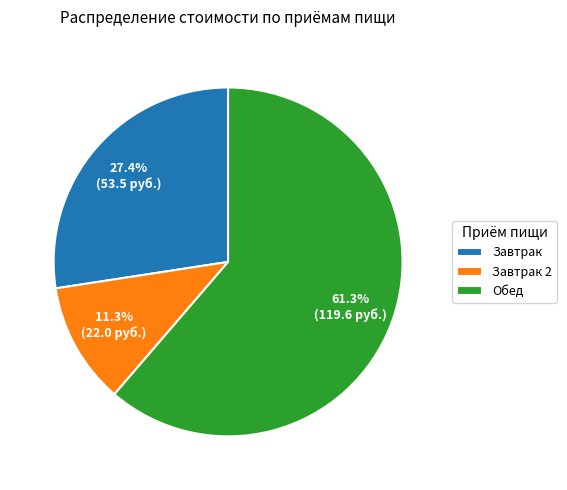

The Завтрак slice represents 14% of the pie. True or false?

False